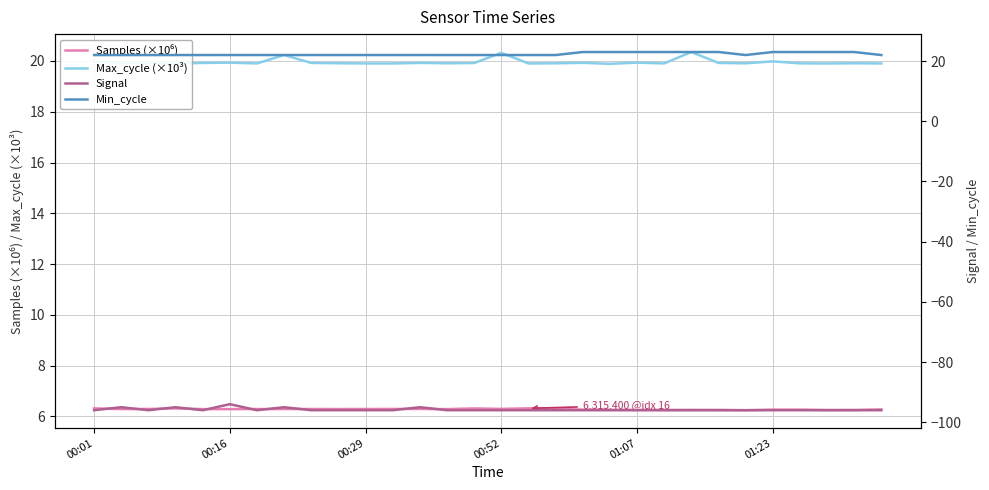

What is the difference between the maximum and minimum values in the Signal series?

2.0